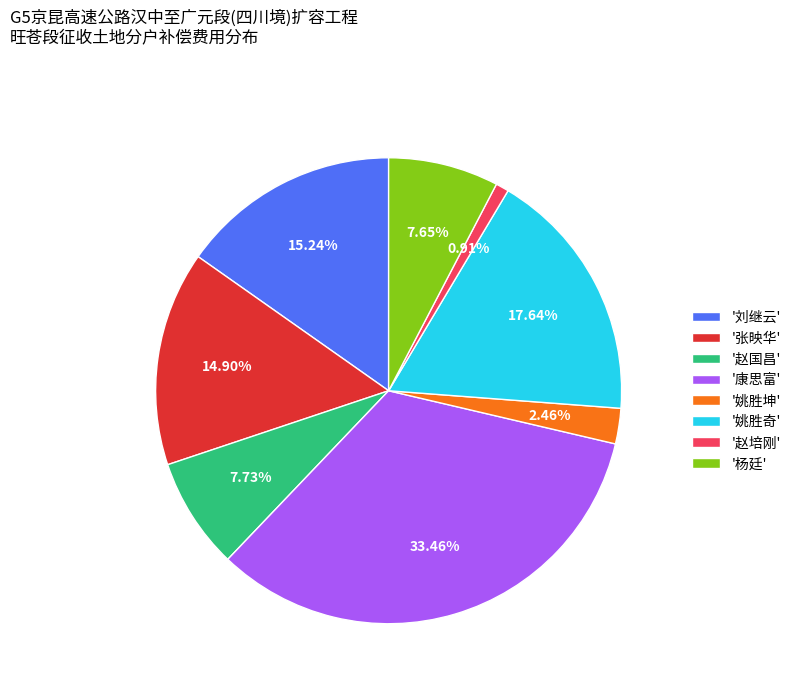

Which slice is the smallest?

'赵培刚'